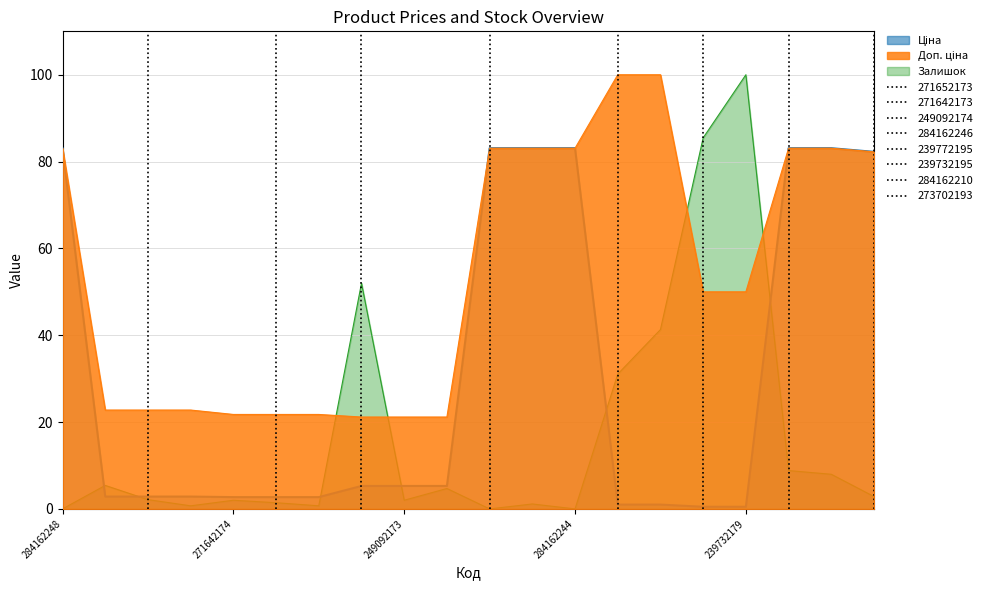

True or false: Ціна and Доп. ціна cross at least once.

False